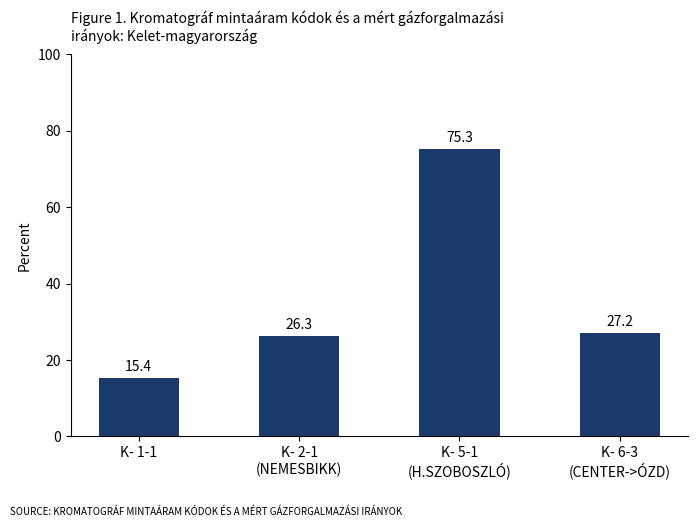

Which label corresponds to the largest value in the chart?

K- 5-1
(H.SZOBOSZLÓ)